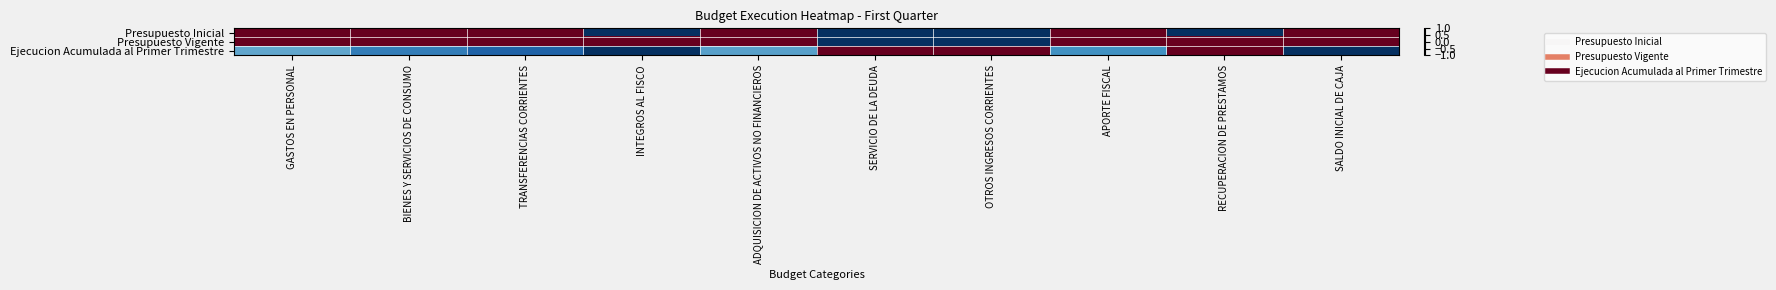

Which series has the largest total across all categories?

Presupuesto Vigente